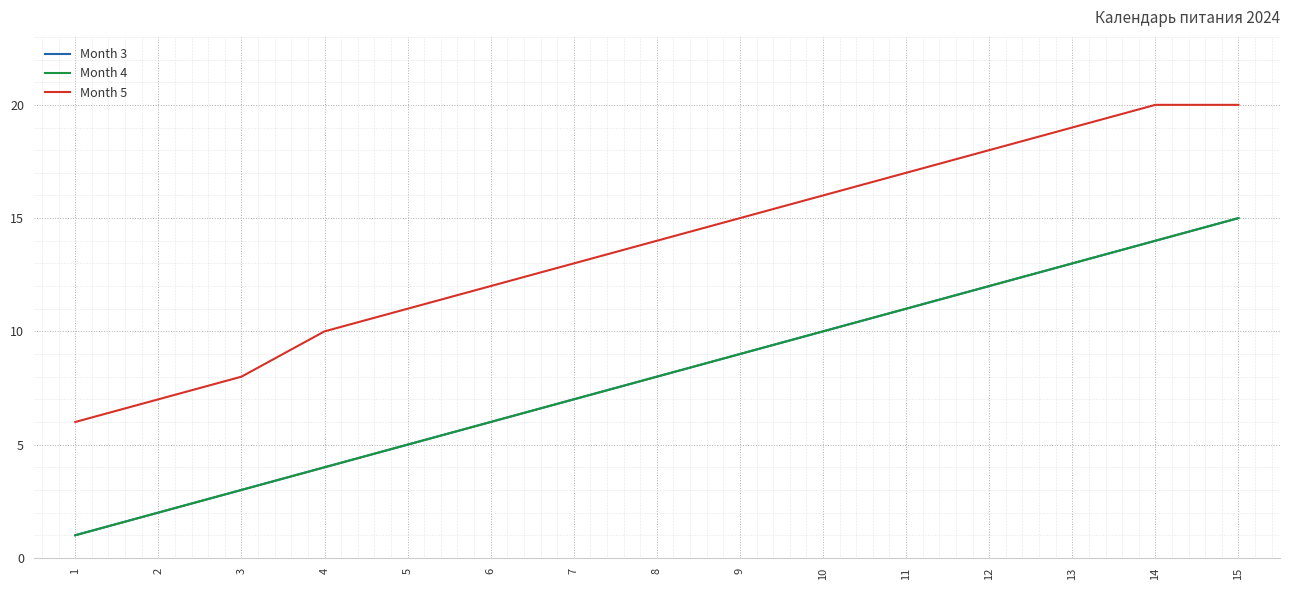

Does the chart have visible grid lines?

Yes